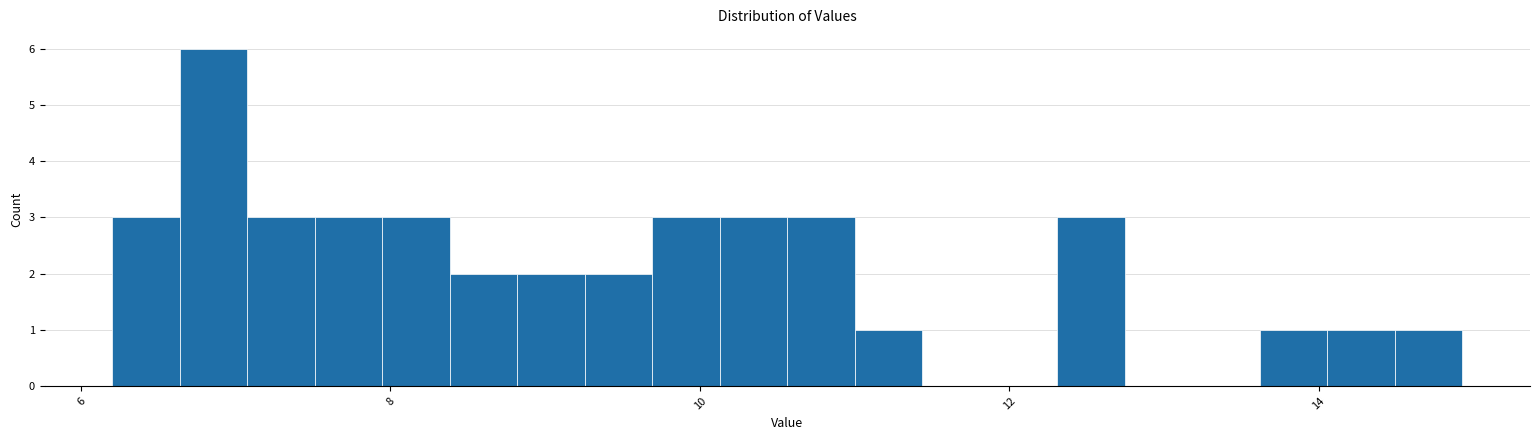

Read against the x-axis, roughly where is the centre of the tallest bar?

6.8